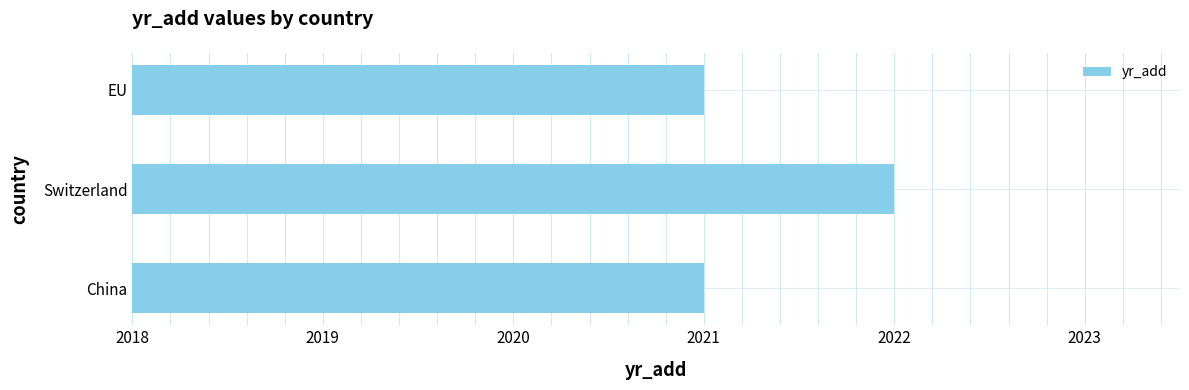

What is the smallest value displayed?

2021